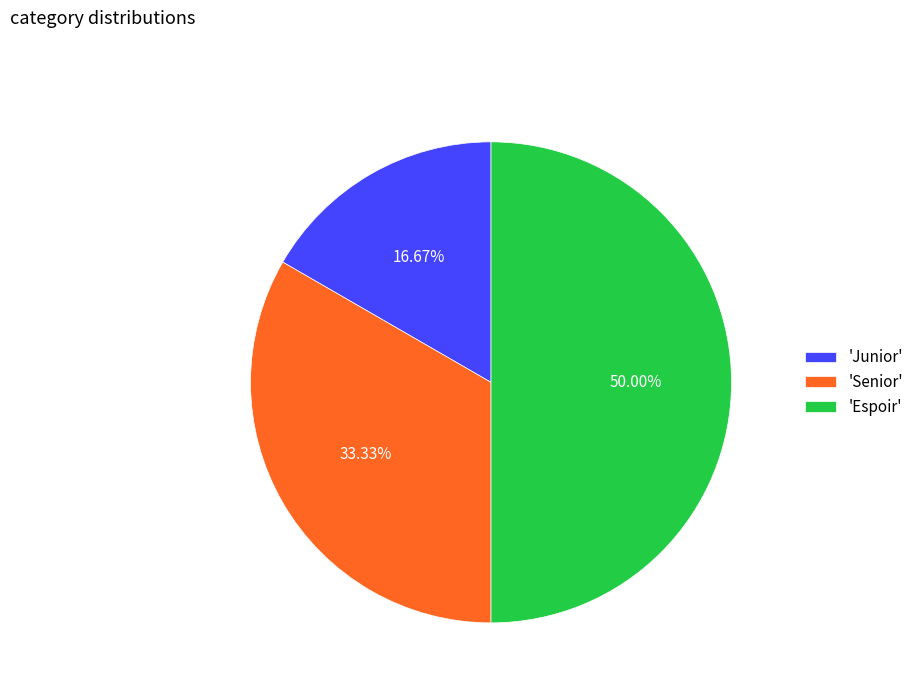

Does 'Junior' represent more than half of the total?

No